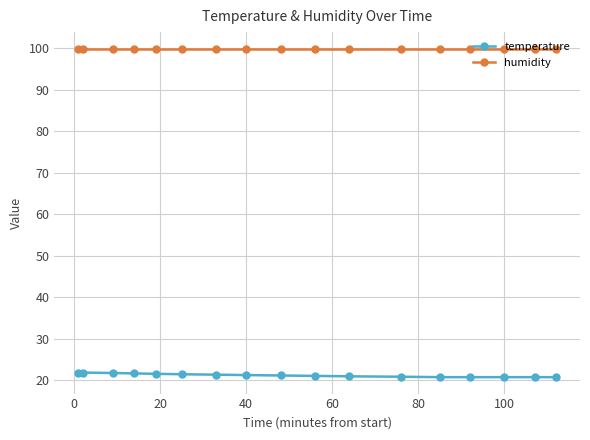

List the series in order of their overall mean, highest first.

humidity, temperature